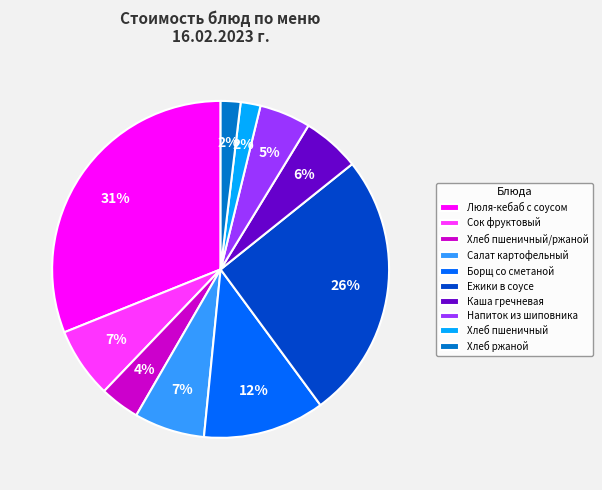

To the nearest percent, what is the difference between the Хлеб пшеничный/ржаной and Хлеб пшеничный slice percentages?

2%